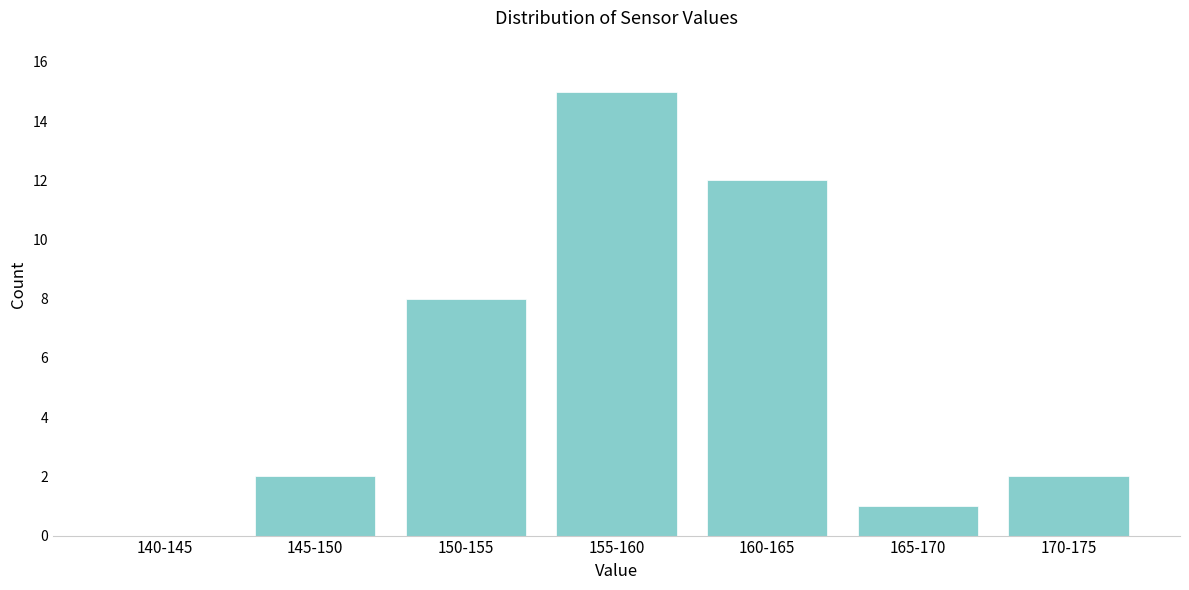

Reading right to left, transcribe all the data shown in this chart.

170-175=2	165-170=1	160-165=12	155-160=15	150-155=8	145-150=2	140-145=0